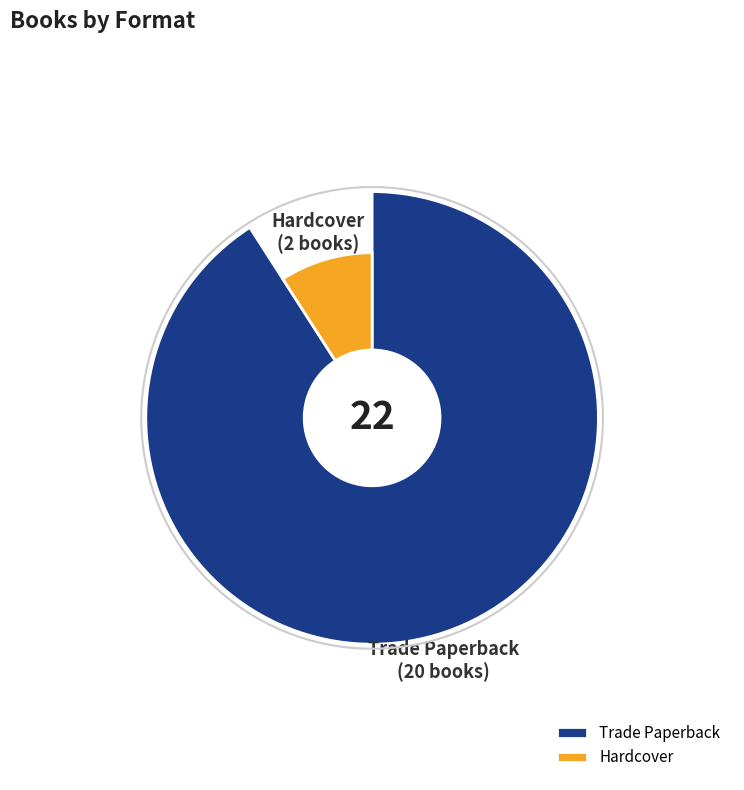

Which slice is the smallest?

Hardcover